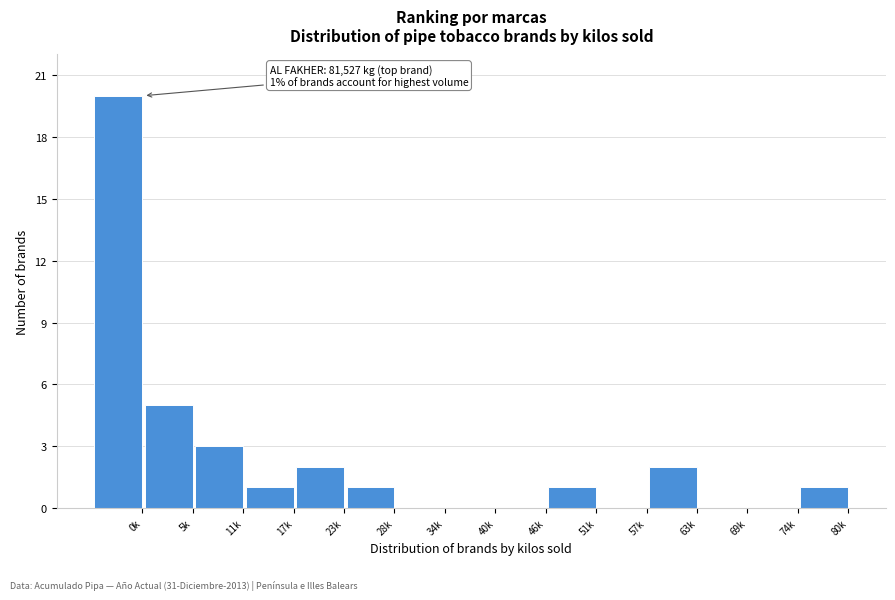

Reading left to right, extract all data points from this chart.

0k=20	5k=5	11k=3	17k=1	23k=2	28k=1	34k=0	40k=0	46k=0	51k=1	57k=0	63k=2	69k=0	74k=0	80k=1